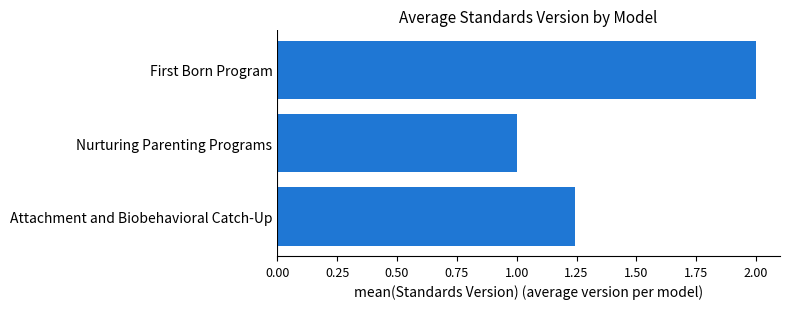

Is it true that the value at Nurturing Parenting Programs is 0.5?

False